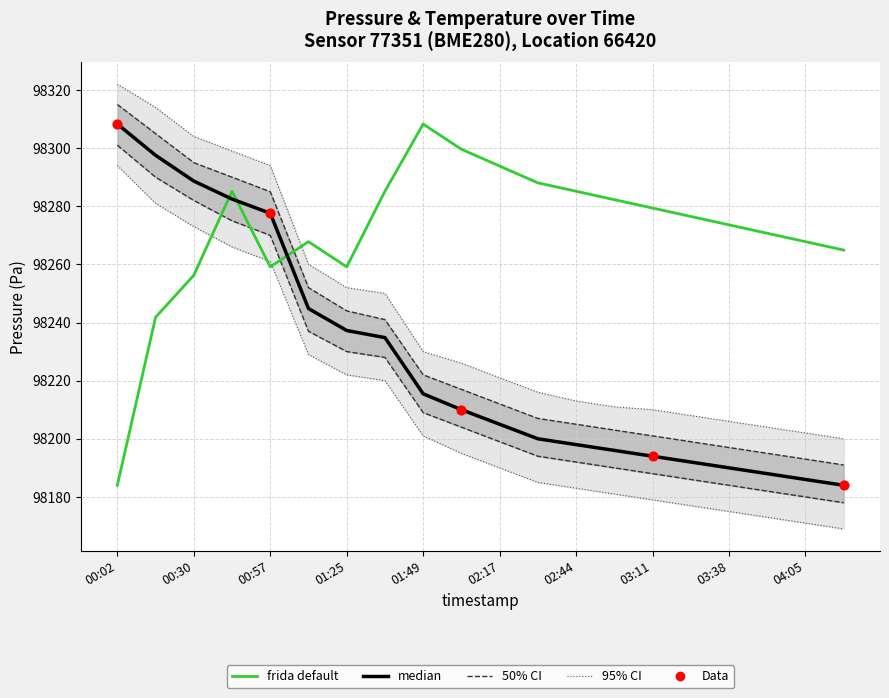

Which series contains the highest Y value?

pressure_upper95